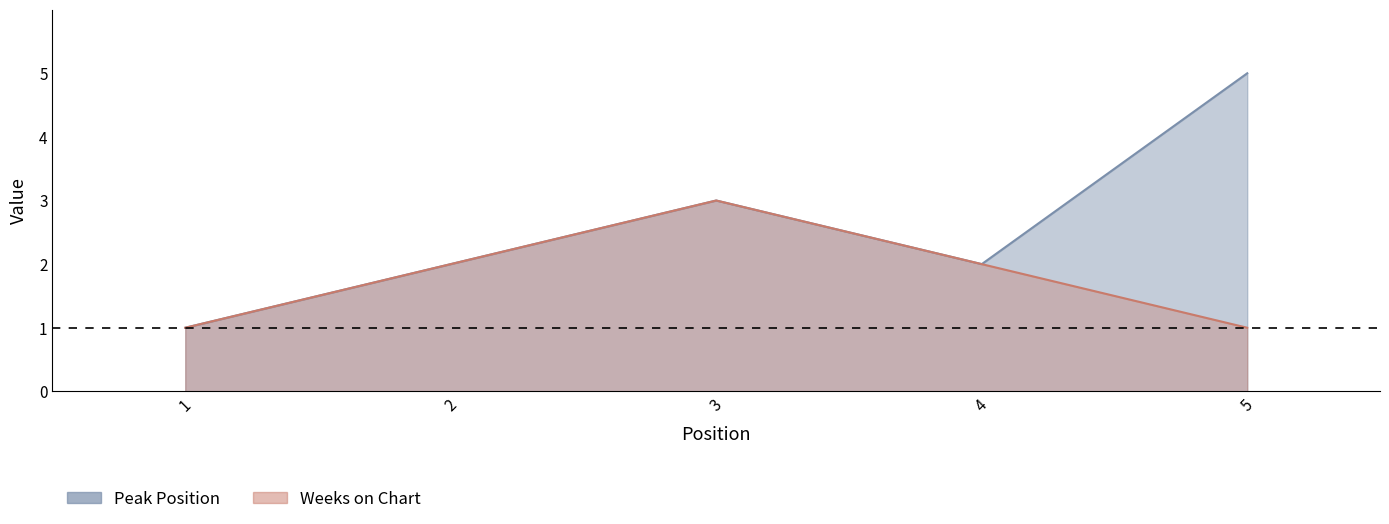

Which series has the largest range (max minus min)?

Peak Position